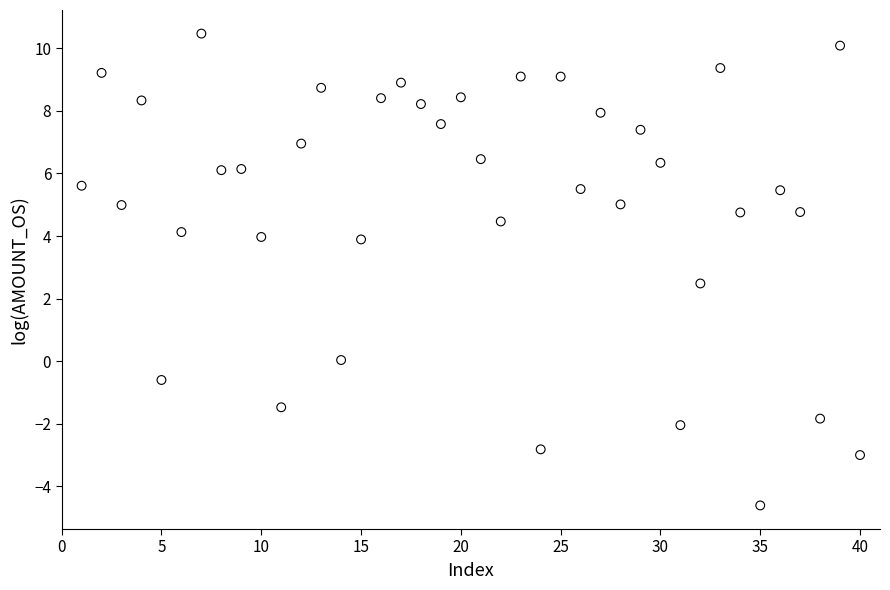

What Y value in the scatter plot is closest to 2?

2.5